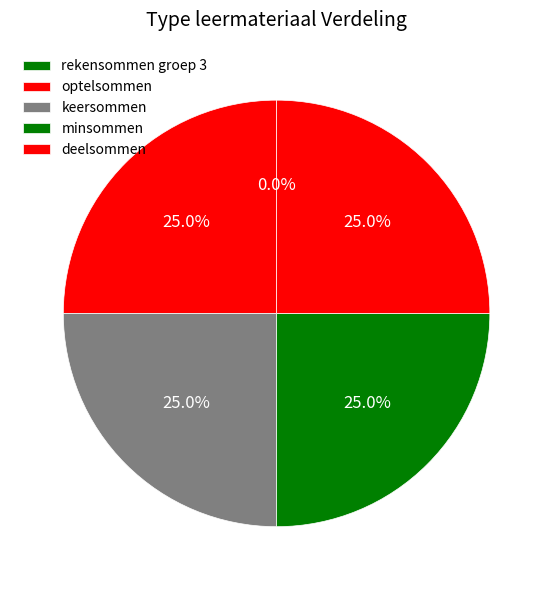

What percentage do rekensommen groep 3 and optelsommen together represent?

25.0%